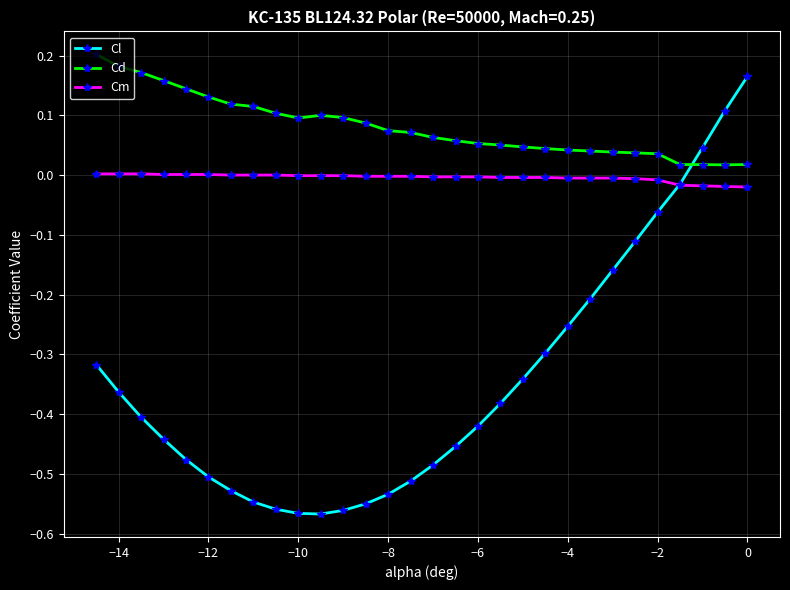

Which series has the largest total across all categories?

Cd